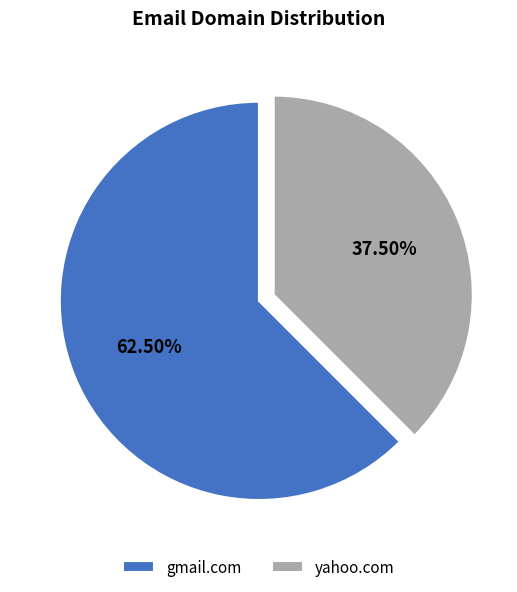

Which category has the biggest portion of the pie?

gmail.com